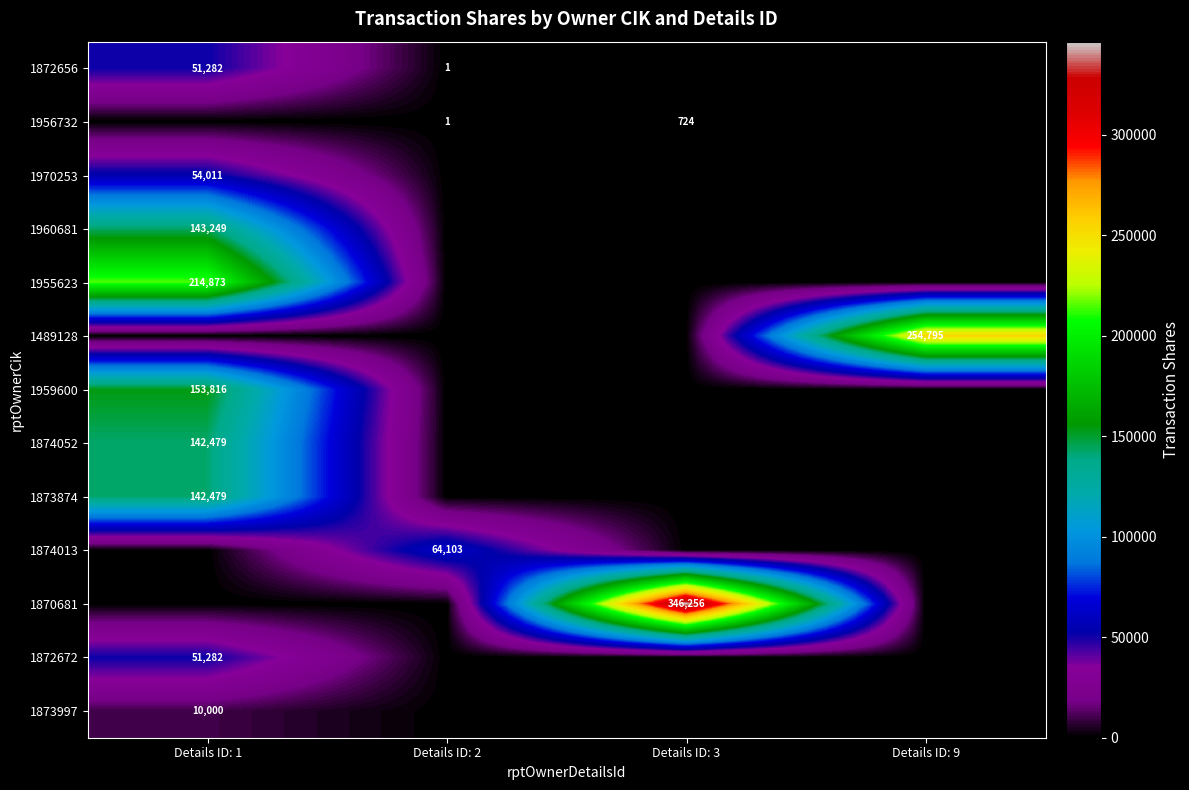

What is the total value across all series at Details ID: 9?

254795